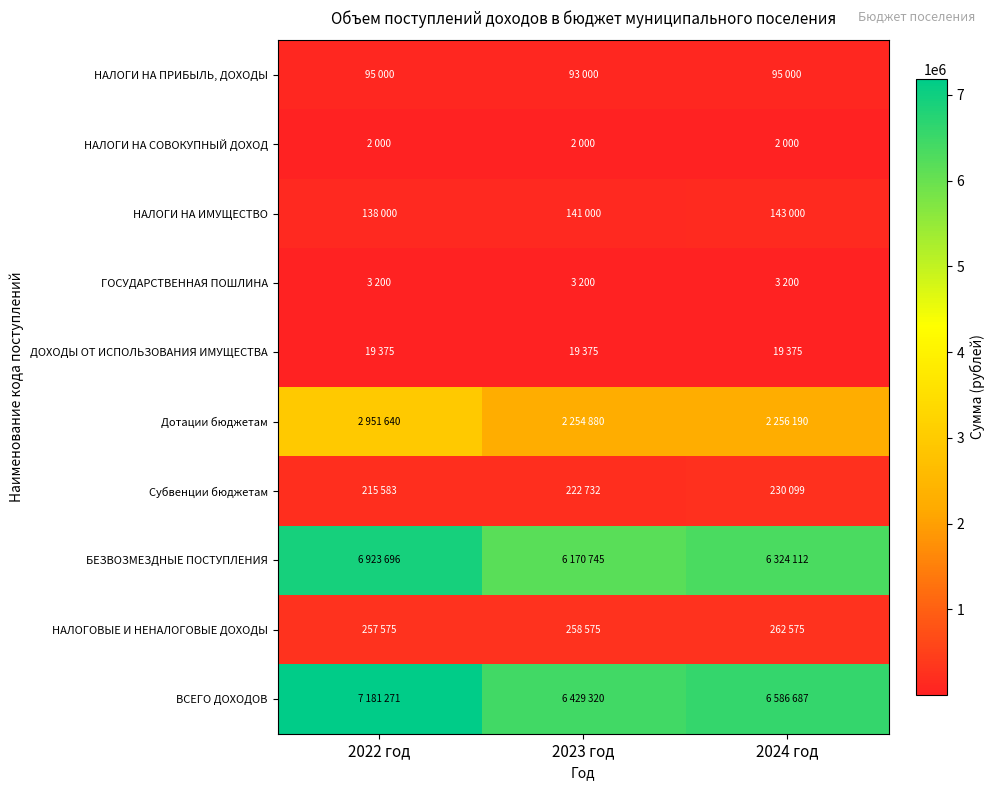

How many data points does each series have?

3